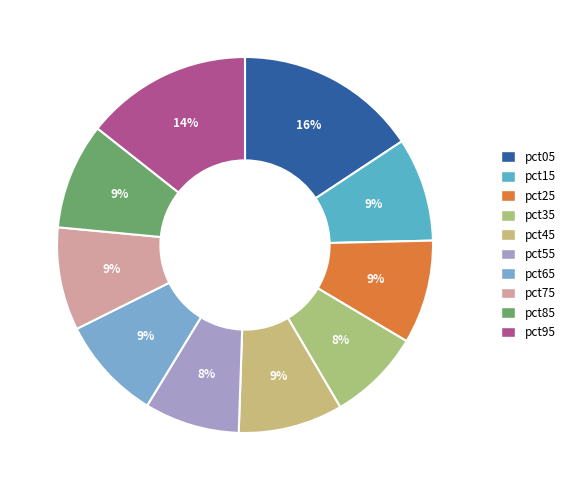

True or false: pct15 accounts for 9% of the total.

True